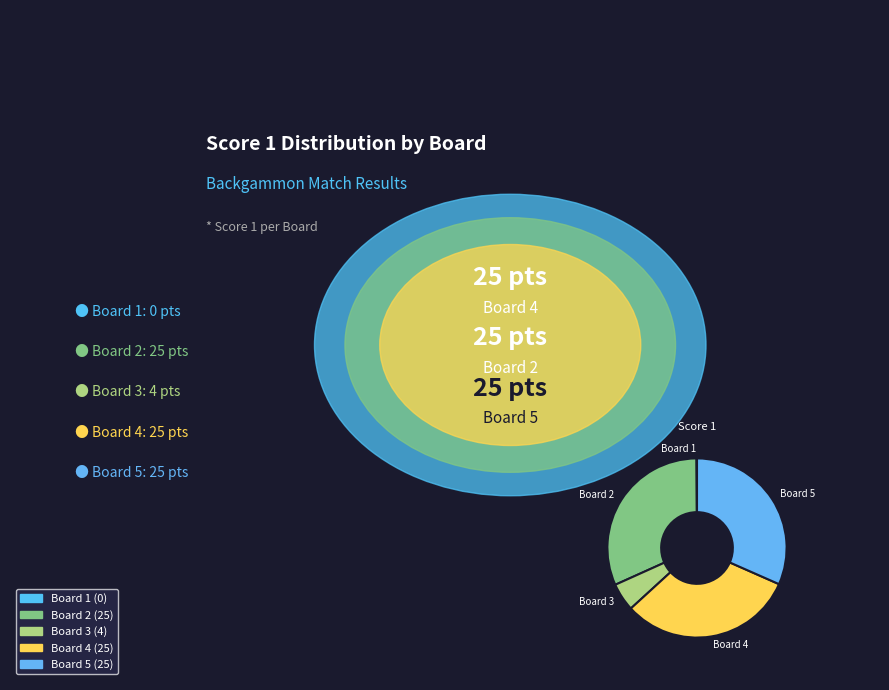

Is Board 3 the majority of the pie?

No